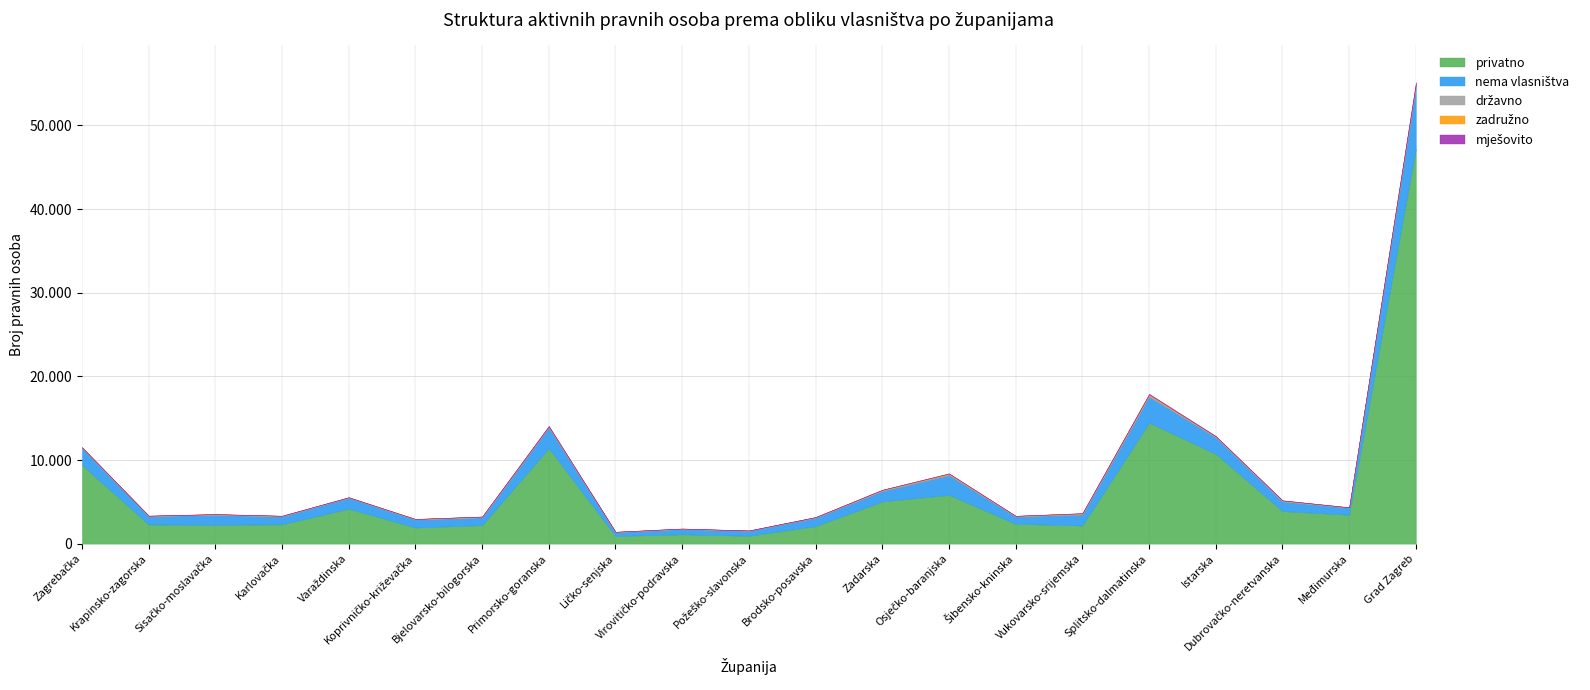

What position from the right is Vukovarsko-srijemska?

6